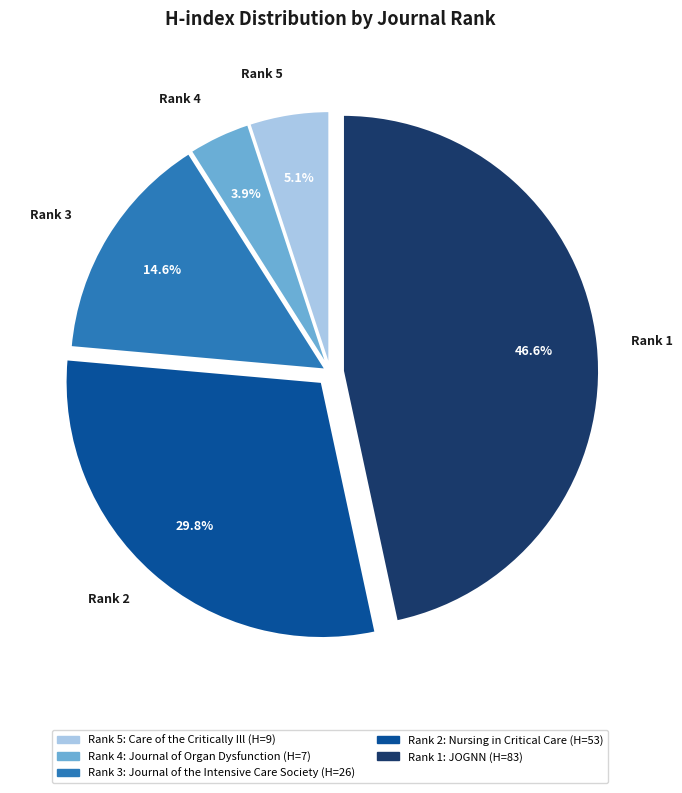

What percentage is the Rank 3 slice, to the nearest percent?

15%